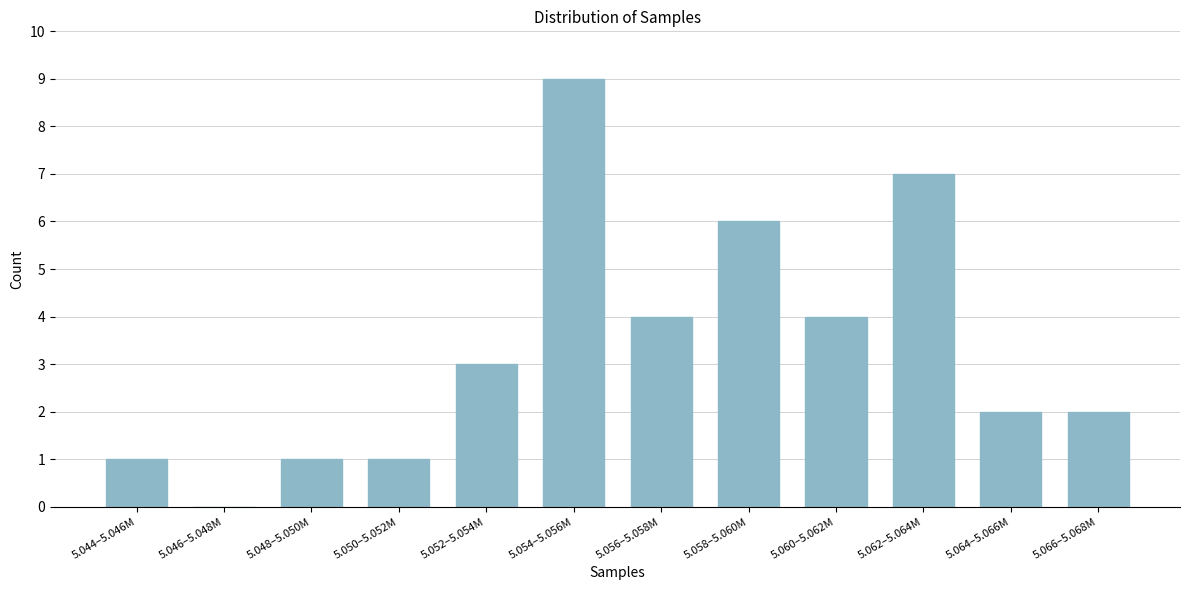

Reading left to right, list all the values displayed in this chart.

5.044–5.046M=1	5.046–5.048M=0	5.048–5.050M=1	5.050–5.052M=1	5.052–5.054M=3	5.054–5.056M=9	5.056–5.058M=4	5.058–5.060M=6	5.060–5.062M=4	5.062–5.064M=7	5.064–5.066M=2	5.066–5.068M=2